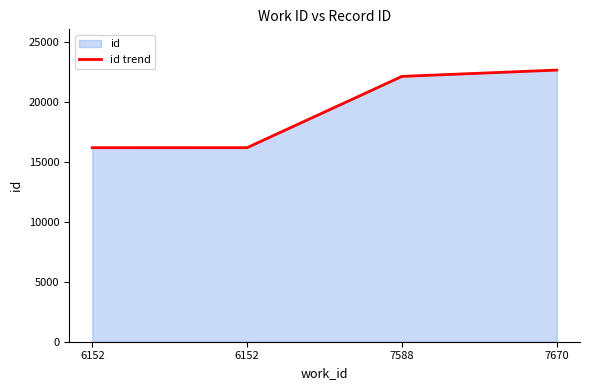

Does the chart have visible grid lines?

No